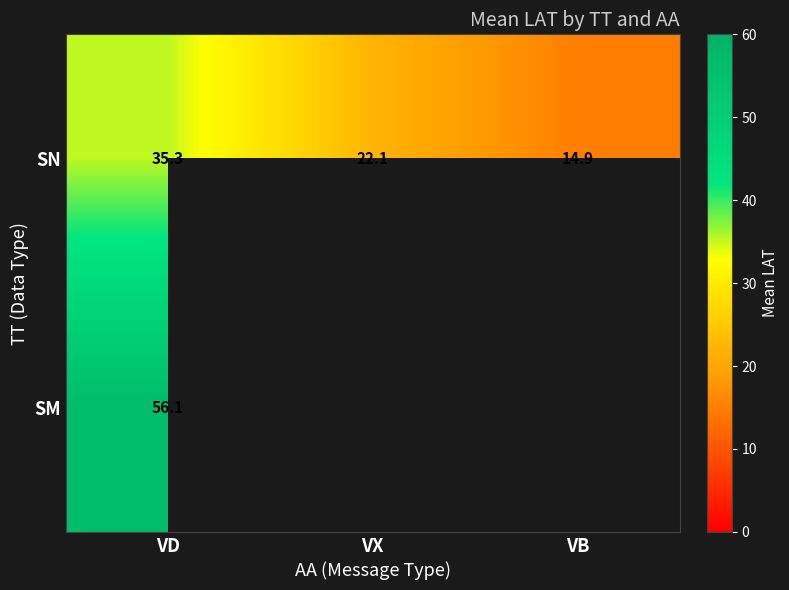

What is the maximum value shown in the chart?

56.1